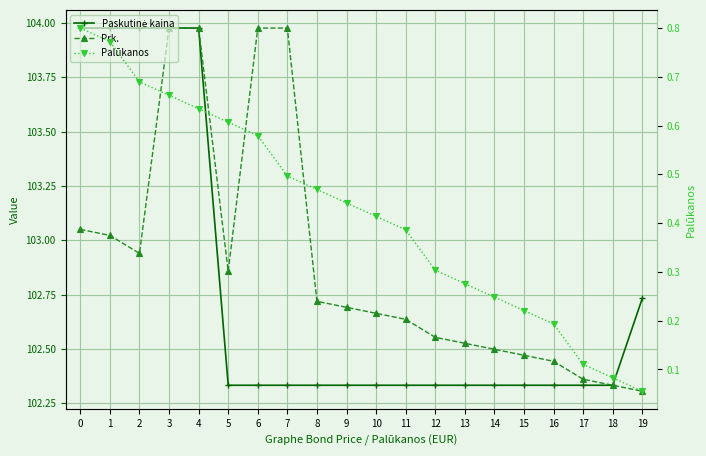

Which series has the widest spread of values?

Prk.